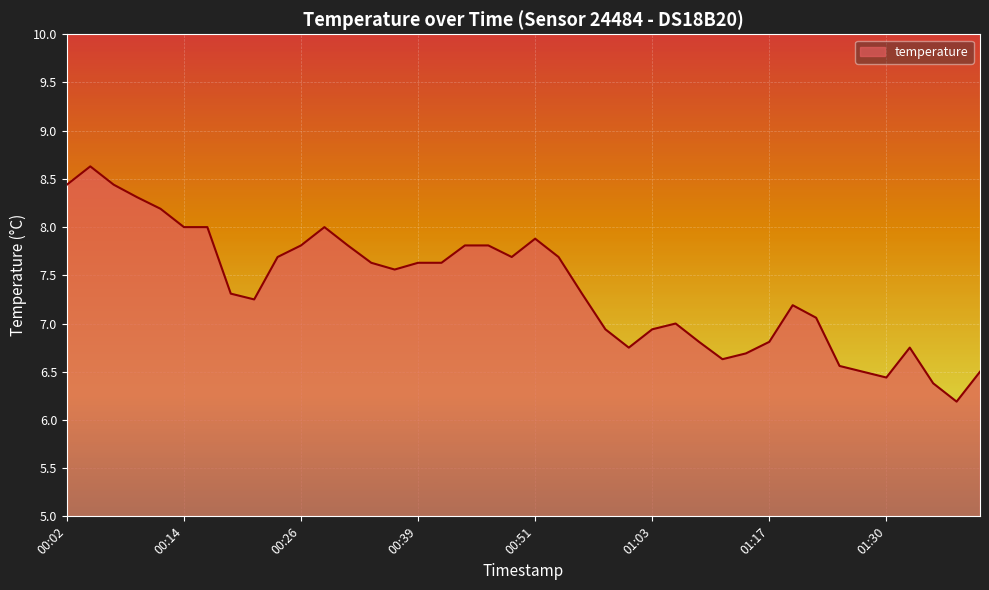

True or false: there are more than 0 points higher than both neighbors.

True